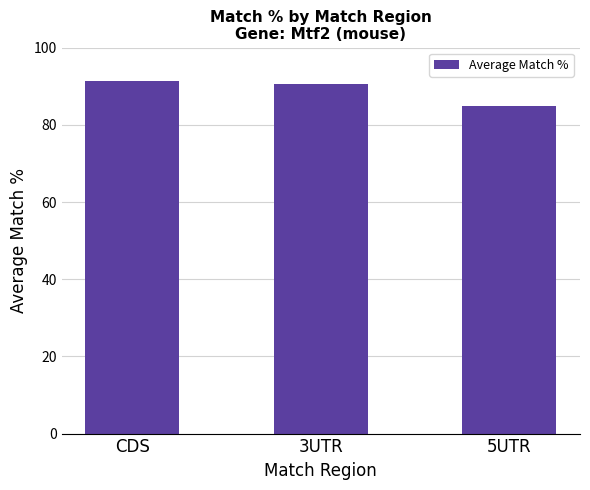

What is the change in value from CDS to 5UTR?

-6.3